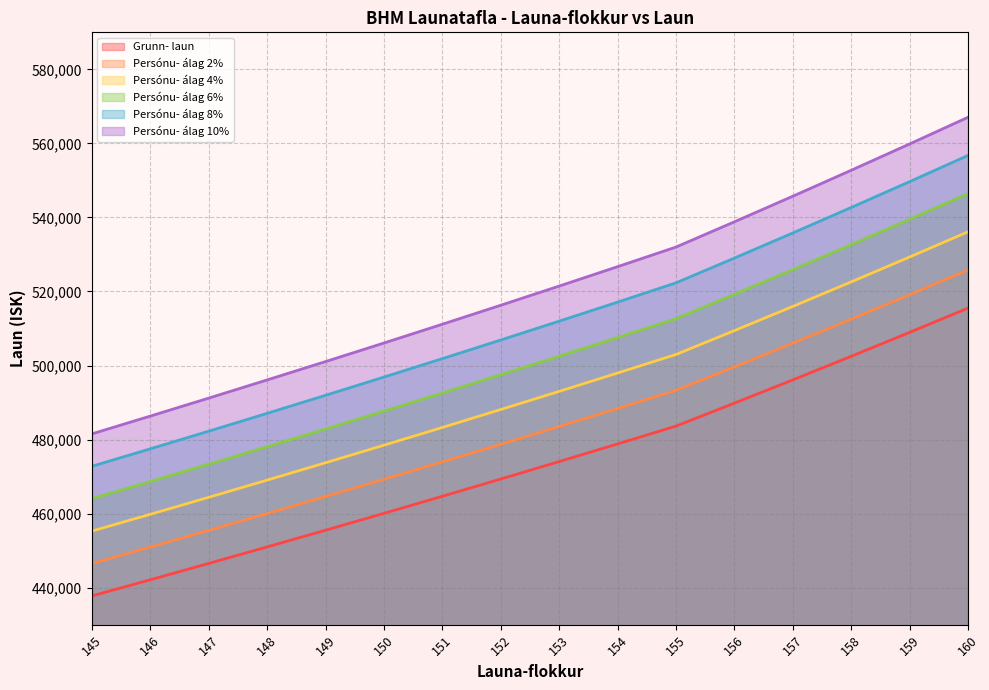

At 148, list the series in order from largest to smallest.

Persónu- álag 10%, Persónu- álag 8%, Persónu- álag 6%, Persónu- álag 4%, Persónu- álag 2%, Grunn- laun